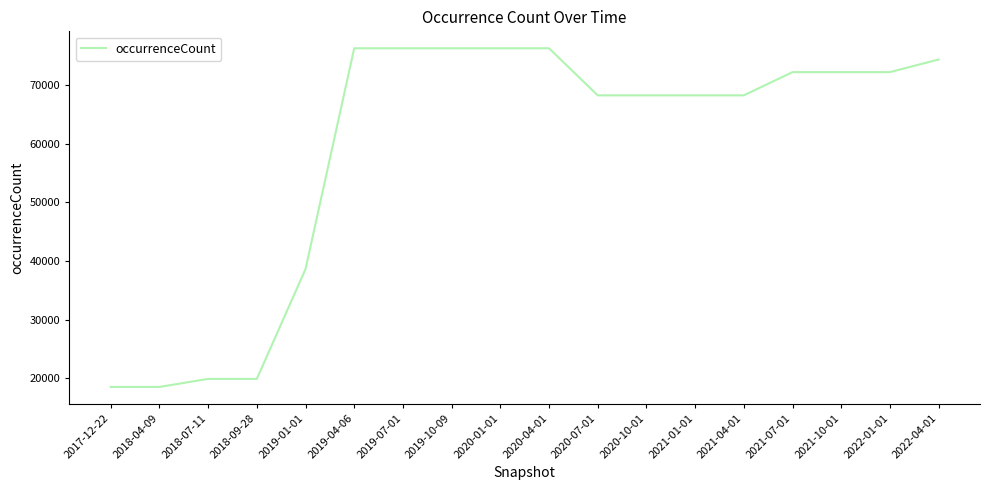

What is the greatest value displayed?

76273